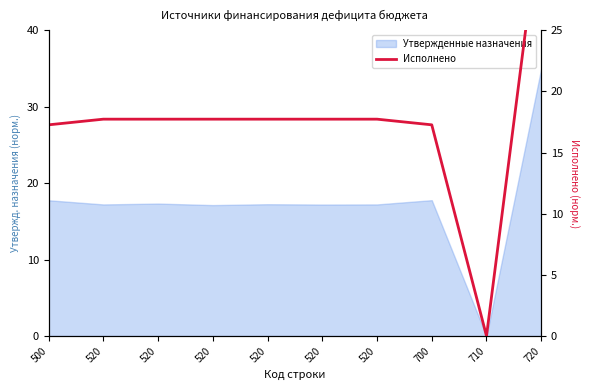

Which category has the highest value across all series?

720